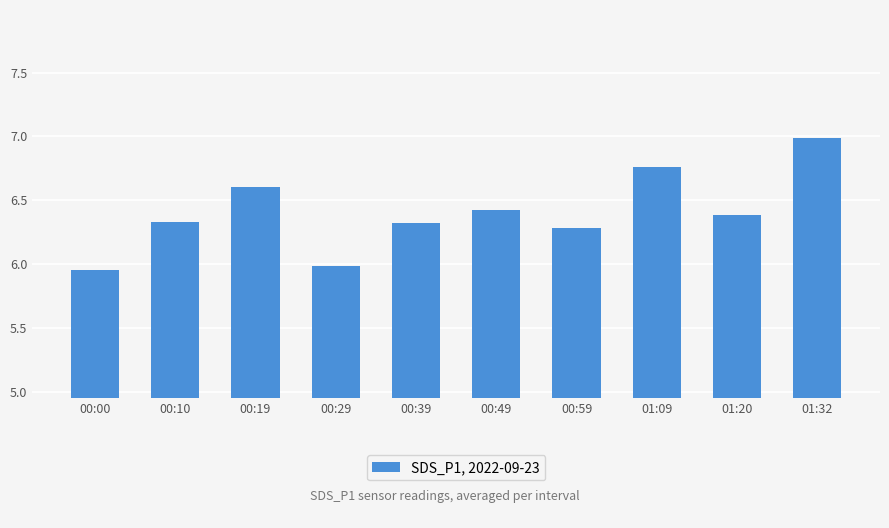

True or false: the data shows 6.3 at 00:10.

True